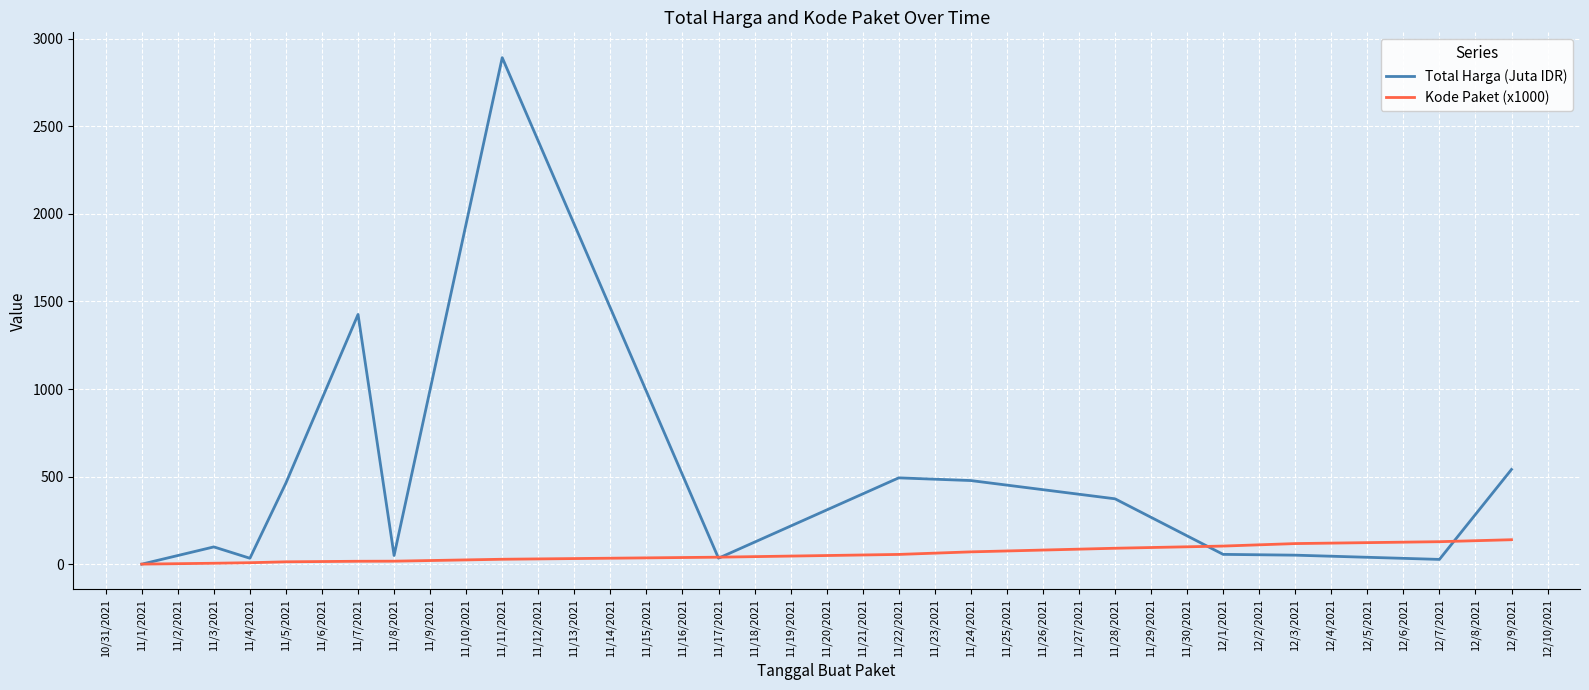

List the series in order of their peak value, highest first.

Total Harga (Juta IDR), Kode Paket (x1000)